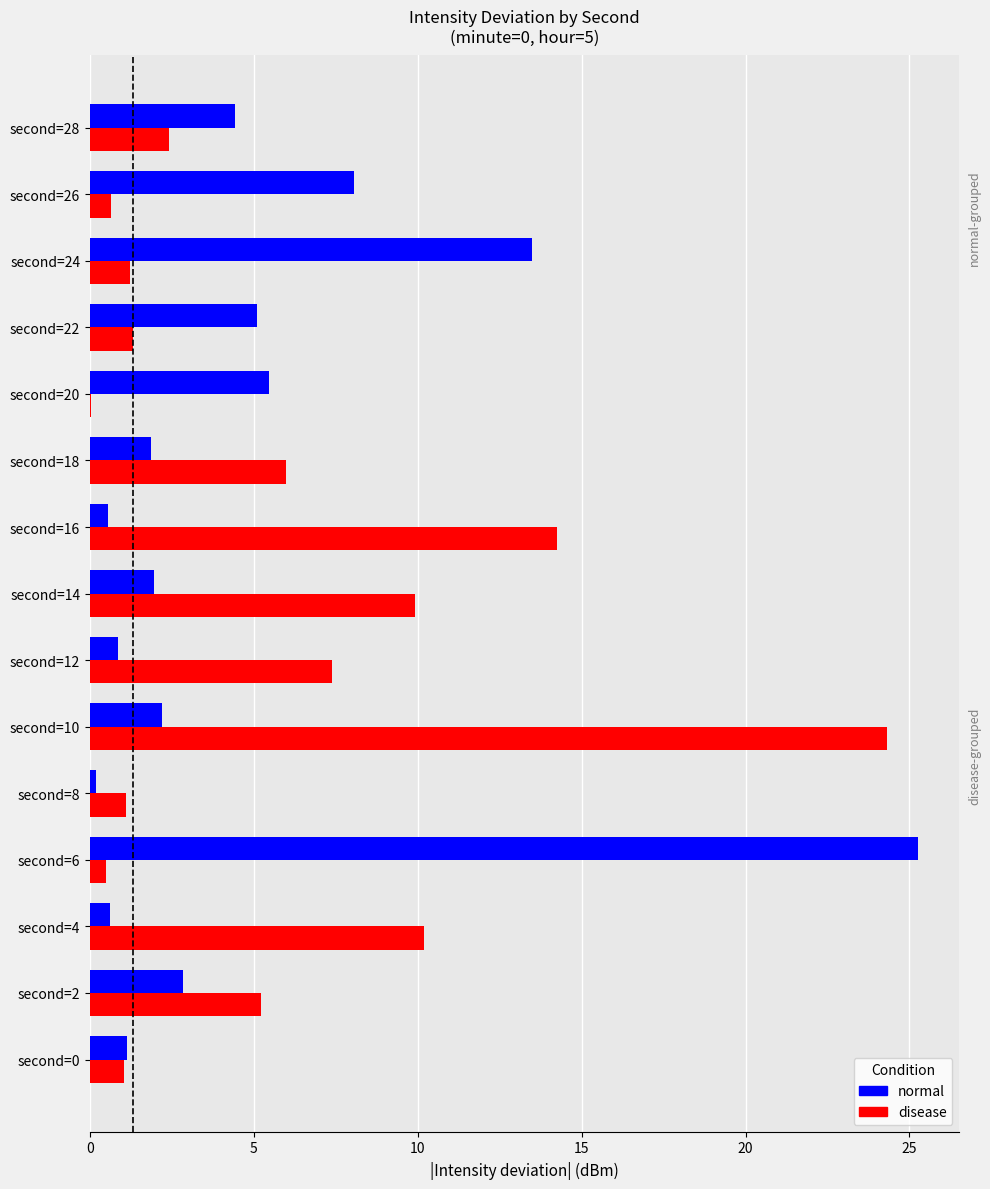

What is the highest value of the disease series?

24.3